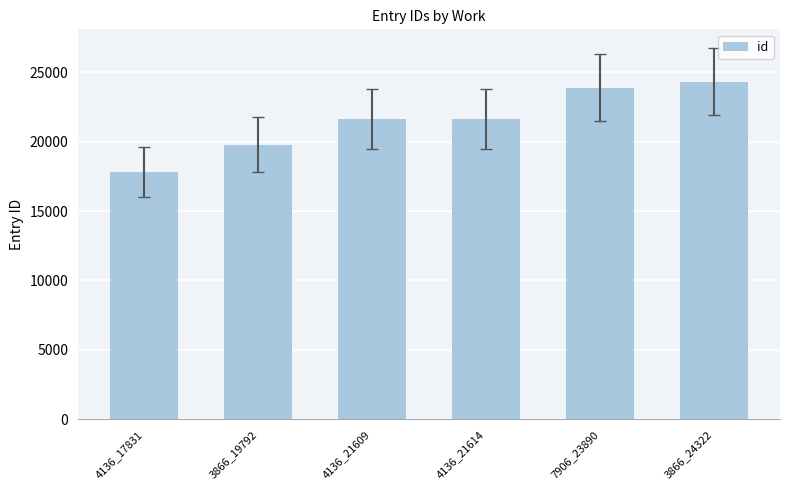

Approximately how many times larger is the value at 7906_23890 compared to 3866_24322?

1.0